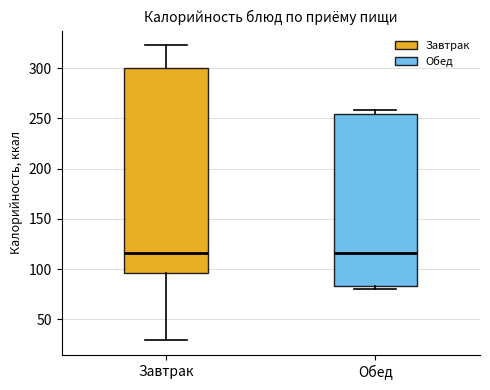

Reading left to right, transcribe this box plot: for each box, give where its median line is, the range the box spans, and where its two whiskers end, as read against the y-axis. The values are not printed on the chart, so give them approximately, as read against the axis.

Завтрак: median 115, box 95 to 300, whiskers 30 to 325
Обед: median 115, box 85 to 255, whiskers 80 to 260